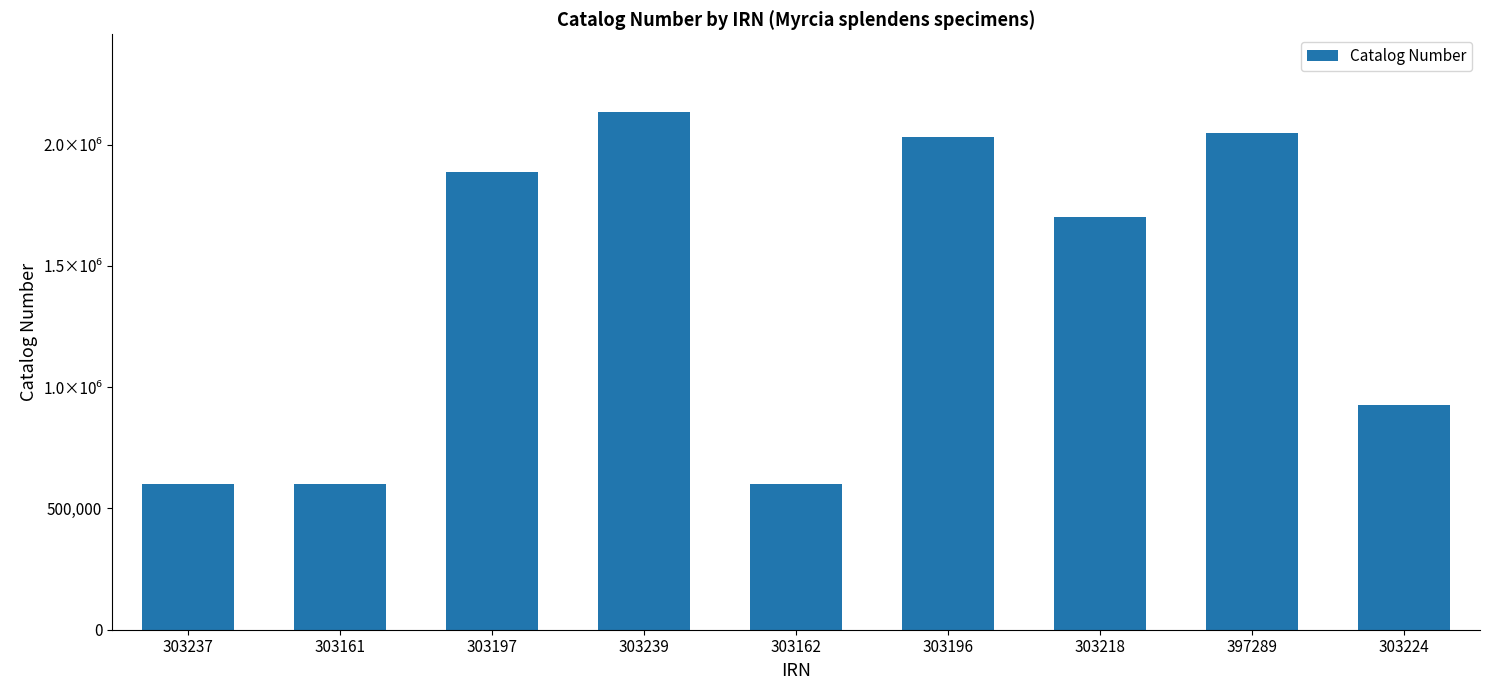

List the labels in order of value, largest first.

303239, 397289, 303196, 303197, 303218, 303224, 303161, 303162, 303237